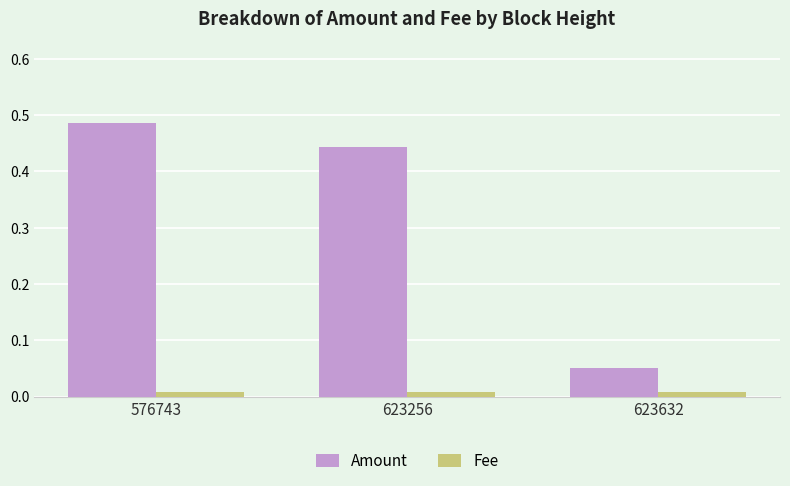

How many bars are there in each group?

2